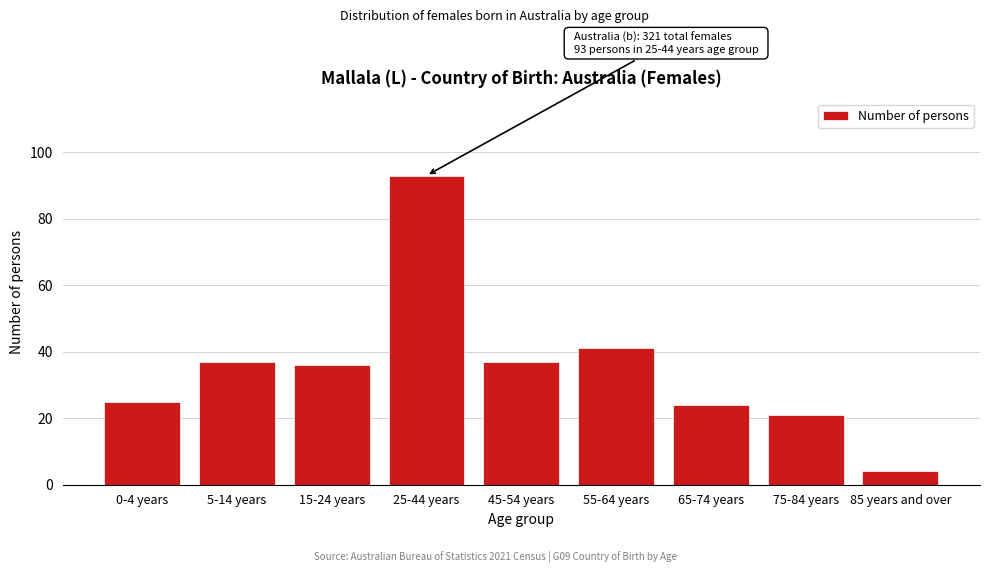

Reading left to right, list all the values displayed in this chart.

25	37	36	93	37	41	24	21	4